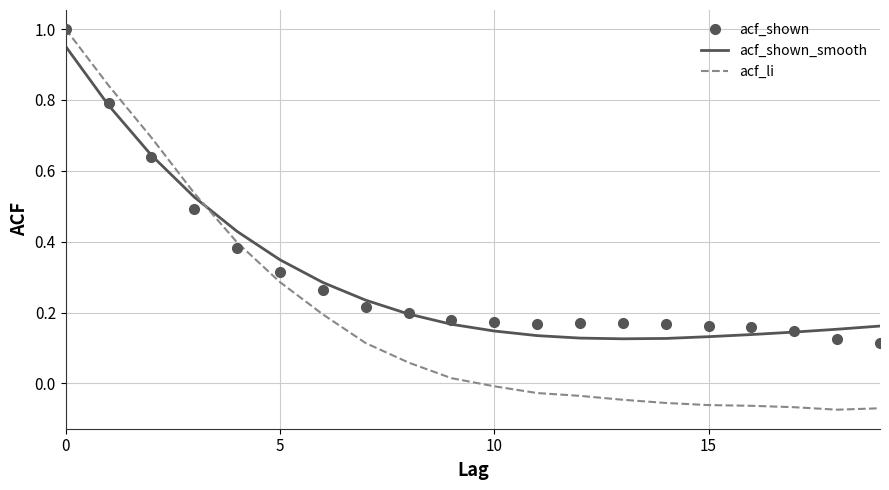

Which series has the largest range (max minus min)?

acf_li